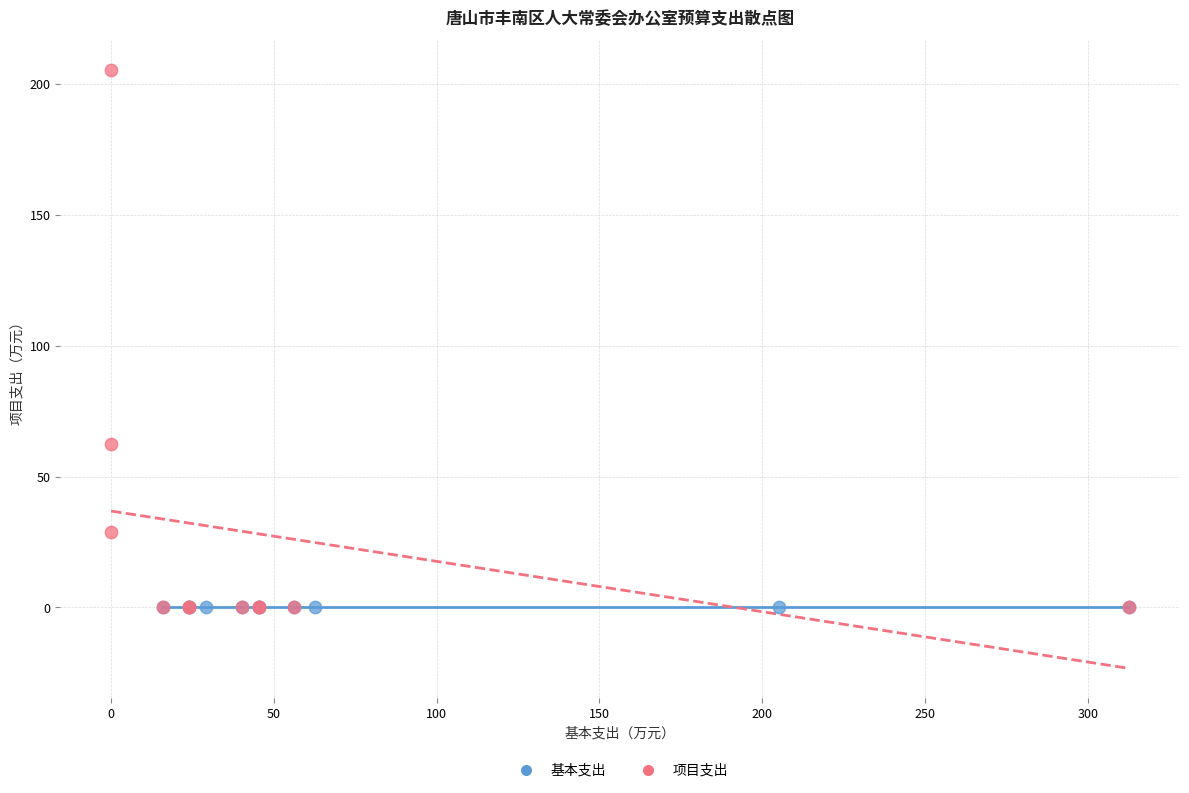

Which series reaches the maximum Y coordinate?

项目支出